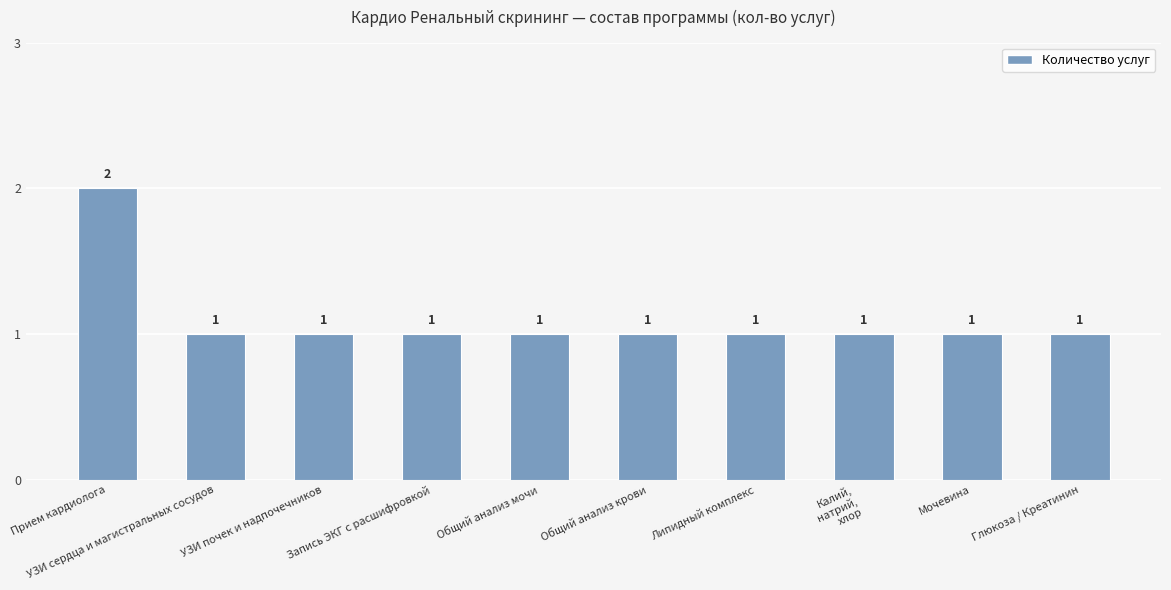

Reading left to right, list all the values displayed in this chart.

2	1	1	1	1	1	1	1	1	1